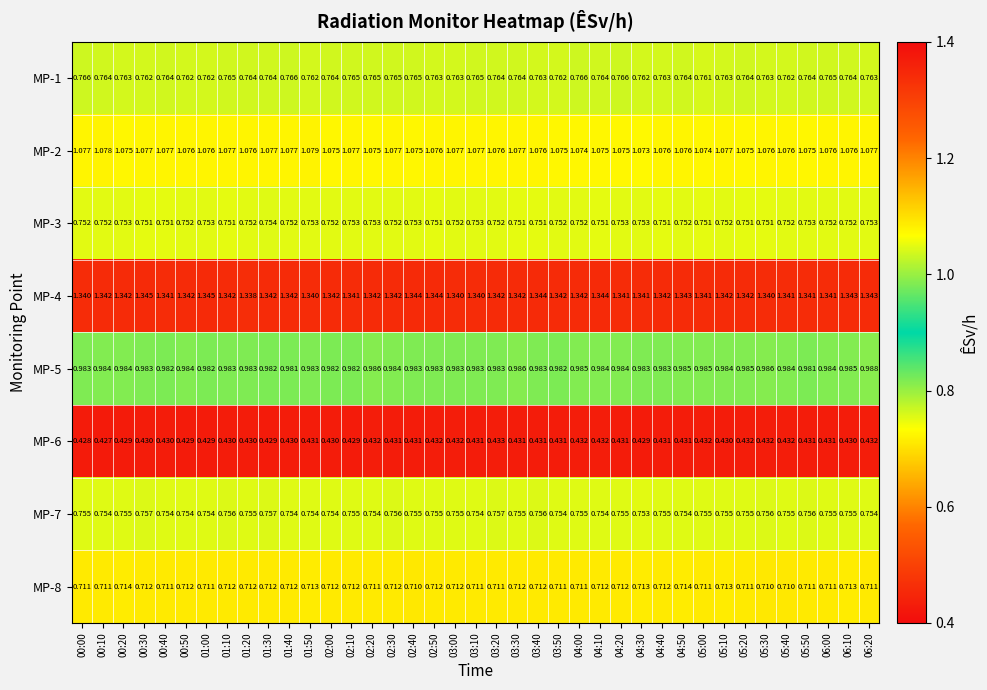

Is the value of MP-6 at 04:50 greater than the value of MP-2 at 01:20?

No